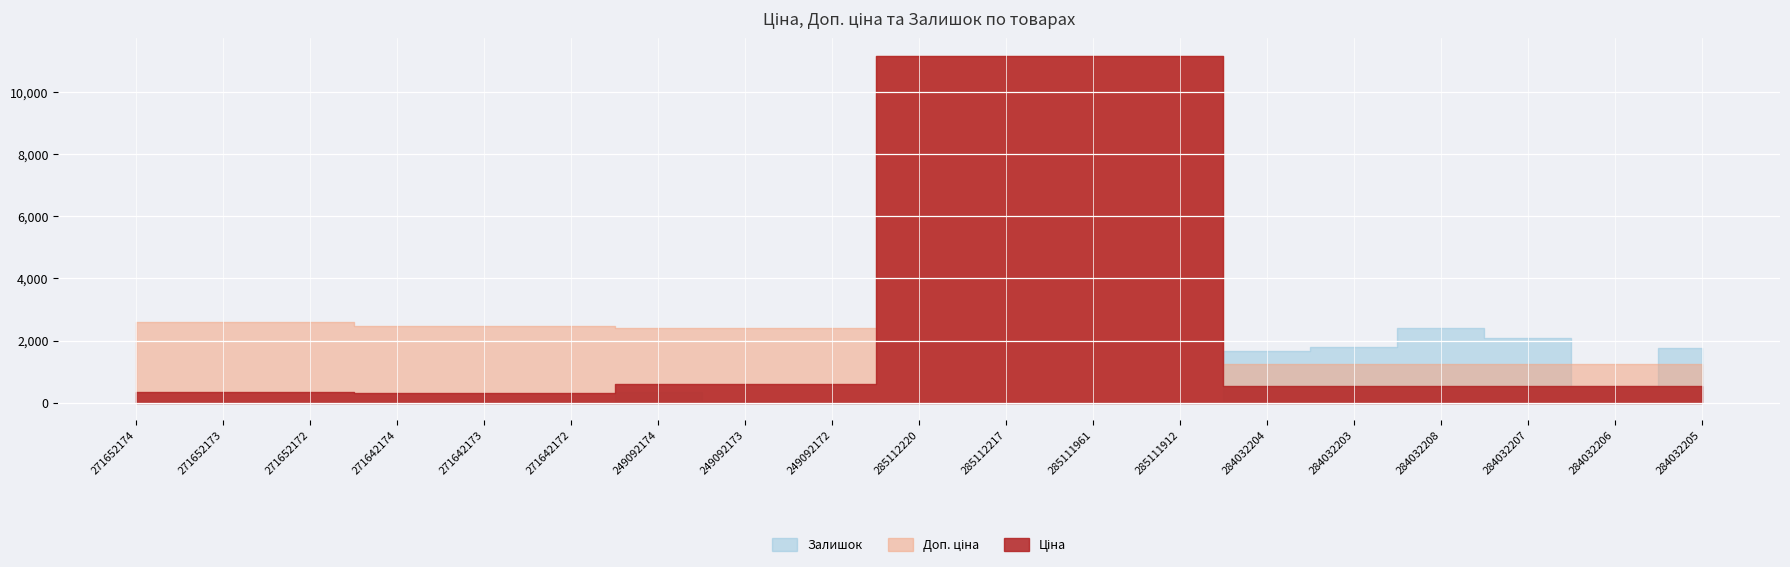

At 285111961, list the series in order from smallest to largest.

Залишок, Ціна, Доп. ціна